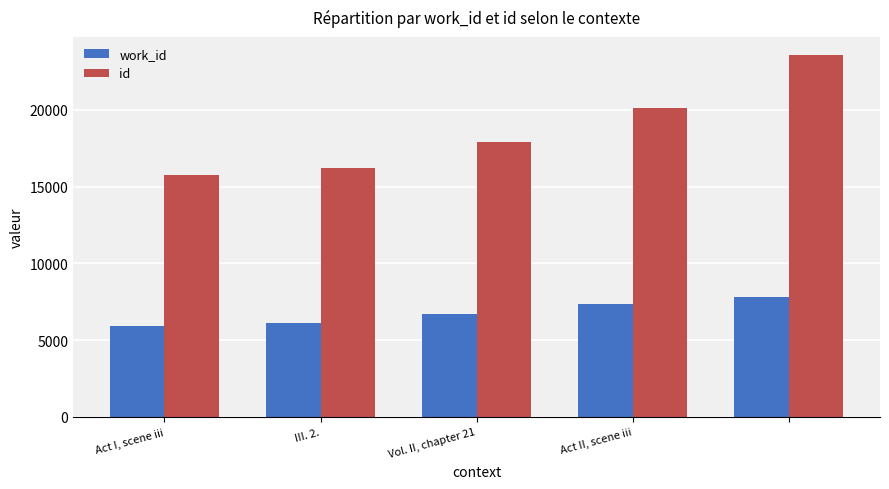

What is the sum of all work_id values?

34013